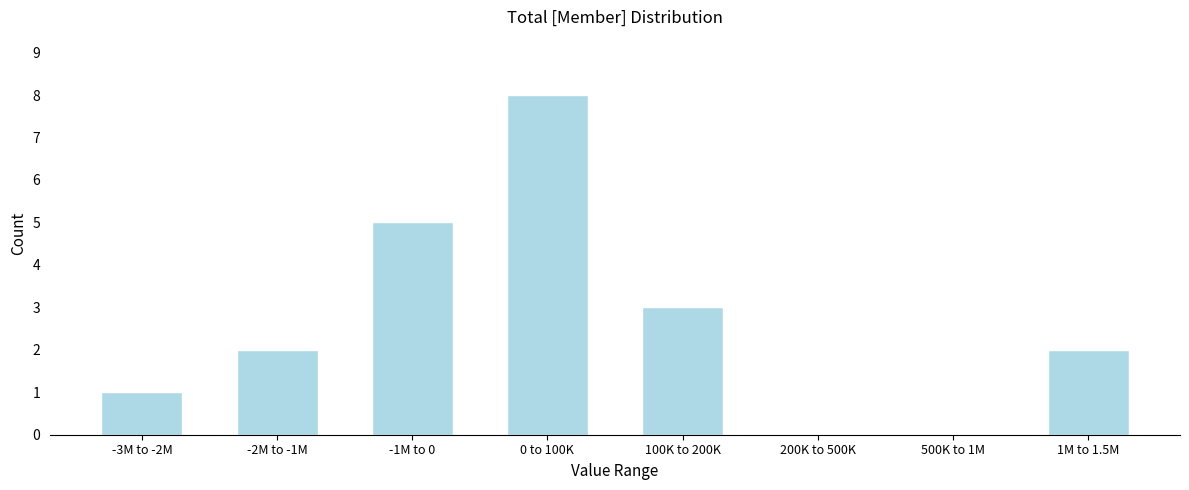

Reading left to right, extract all data points from this chart.

-3M to -2M=1	-2M to -1M=2	-1M to 0=5	0 to 100K=8	100K to 200K=3	200K to 500K=0	500K to 1M=0	1M to 1.5M=2